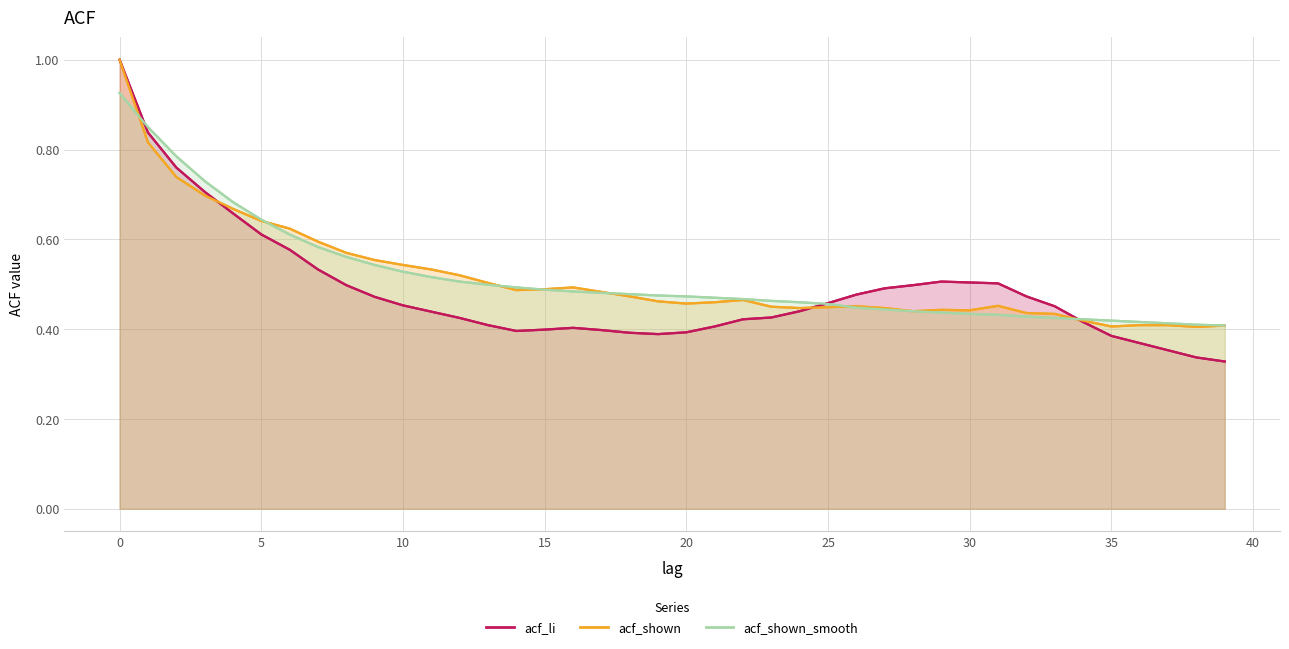

At how many categories does at least one series exceed 0?

40